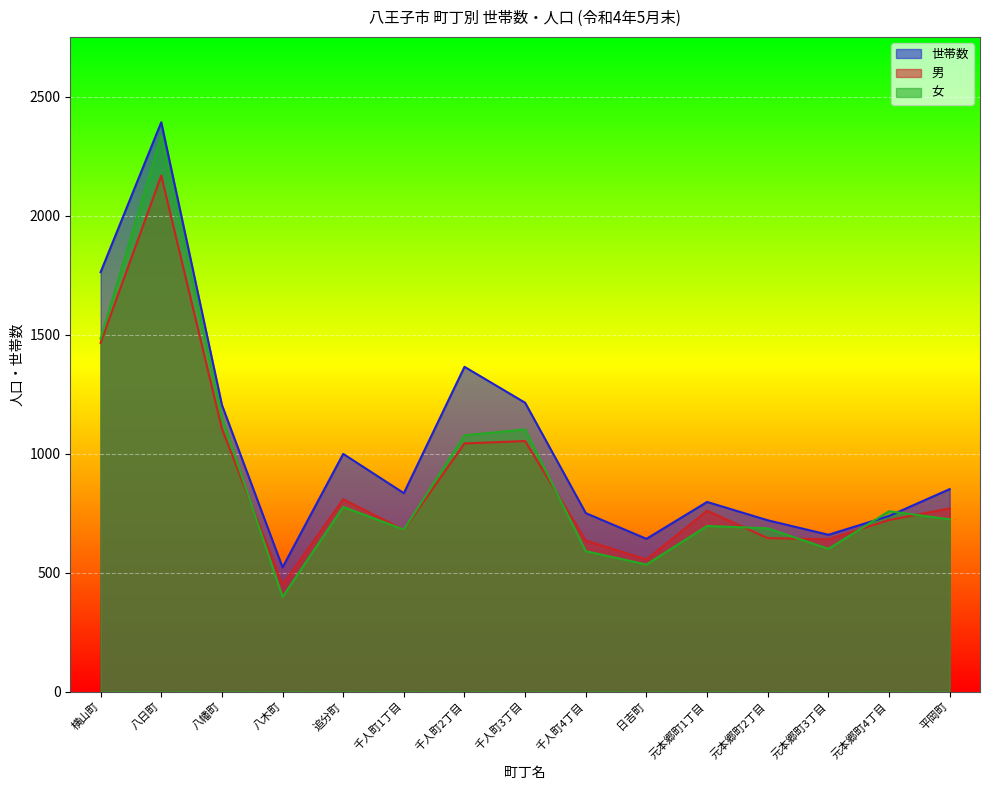

Where is 世帯数 nearest to the value 1457?

千人町2丁目